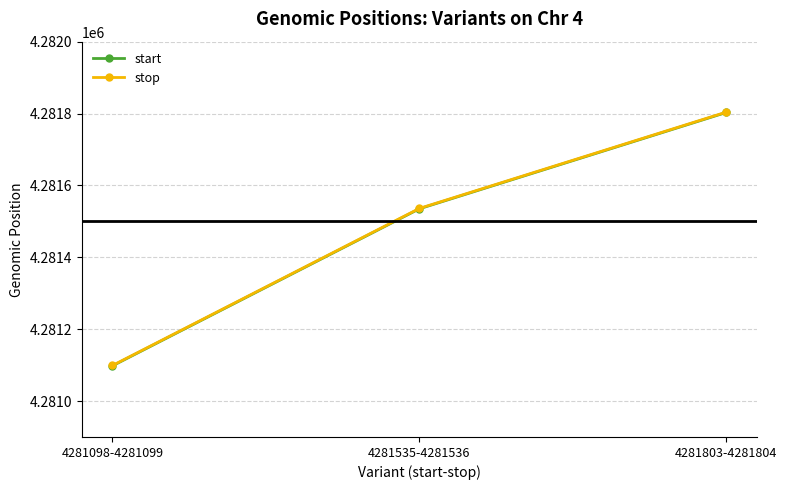

Count the start values in the range 4281098 to 4281803.

3